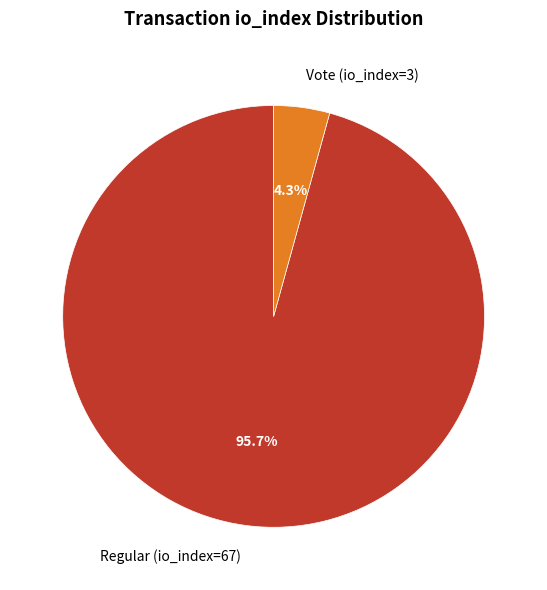

What percentage is the Vote (io_index=3) slice, to the nearest percent?

4%